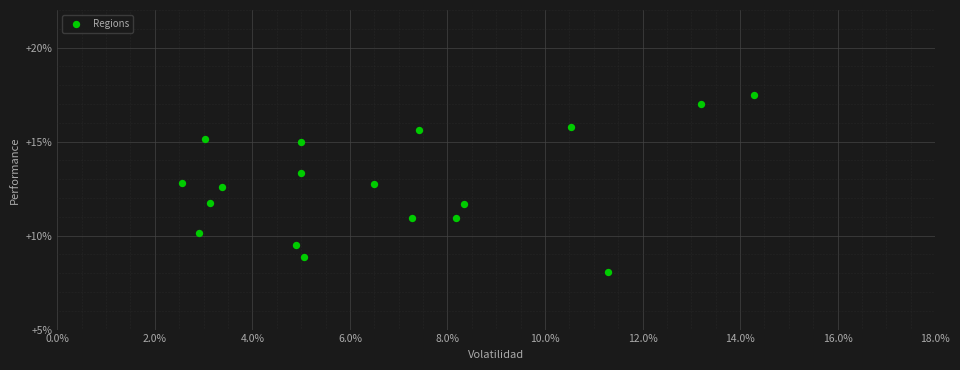

What is the range of Y values (max minus min)?

9.4